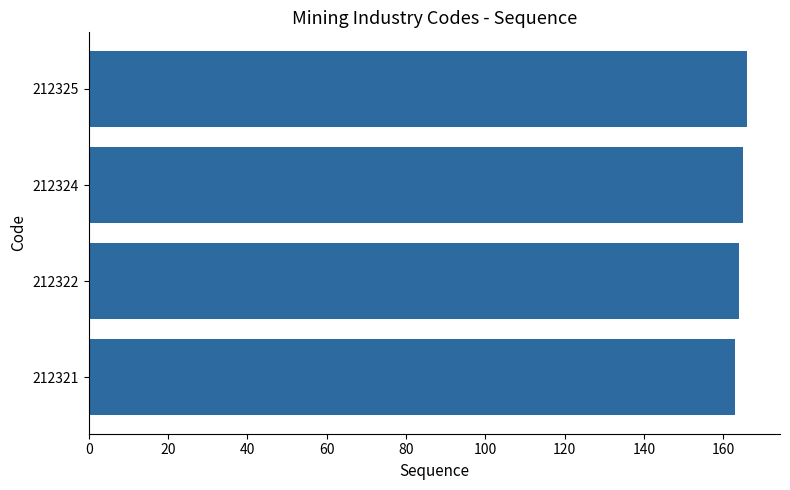

Is it true that the value at 212322 is 58?

False